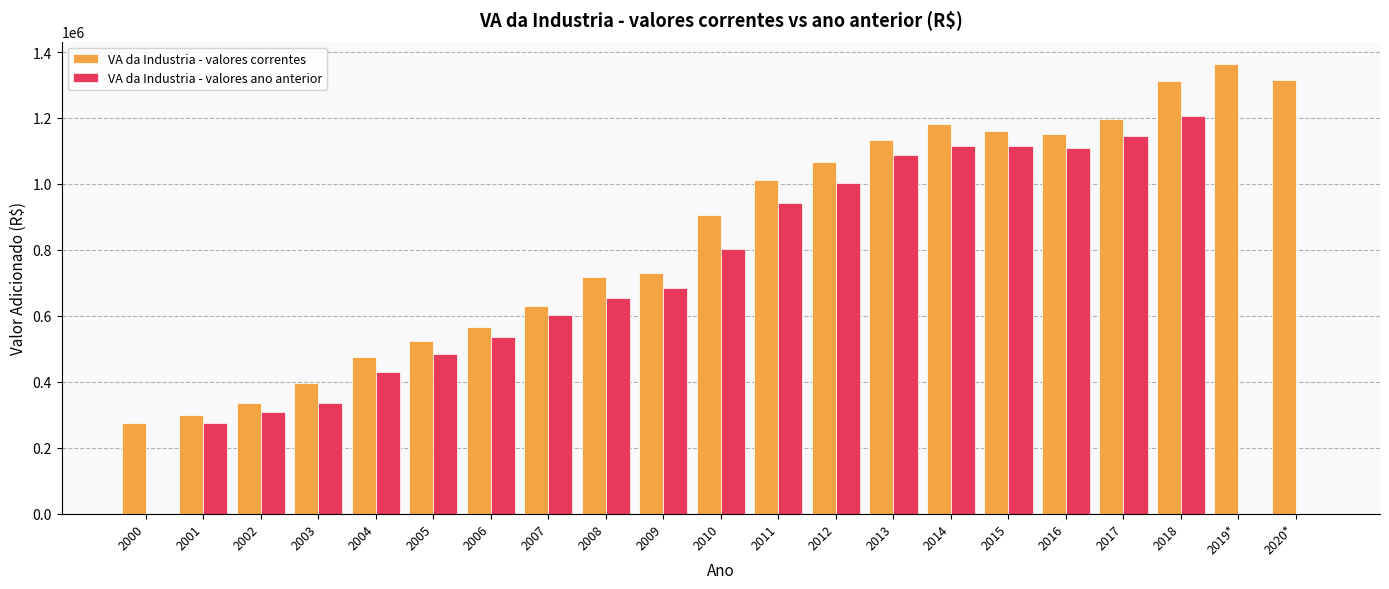

What is the approximate value of VA da Industria - valores ano anterior at 2008?

654860.6